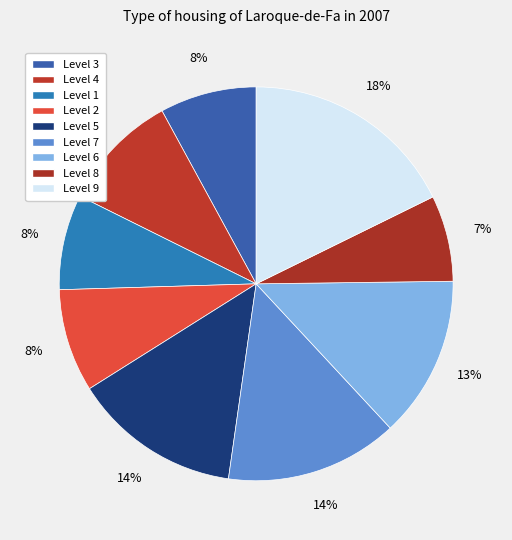

To the nearest percent, what percentage of the pie is Level 8?

7%